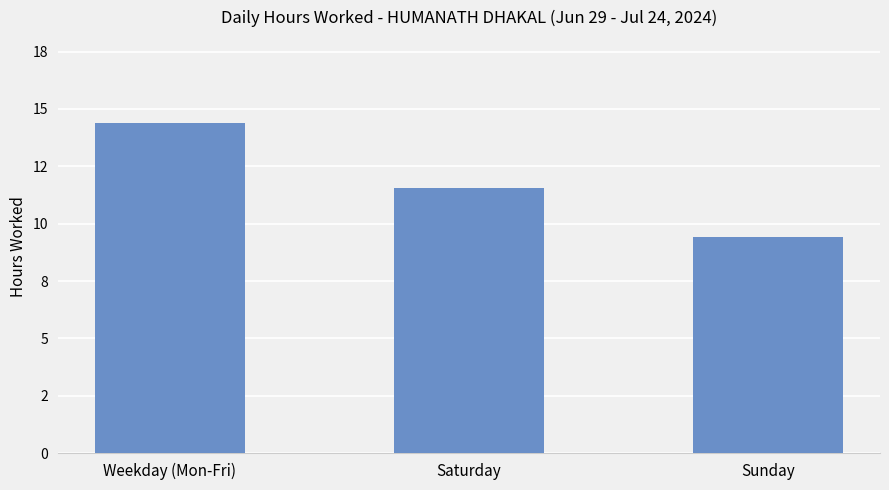

What is the maximum value shown in the chart?

14.4